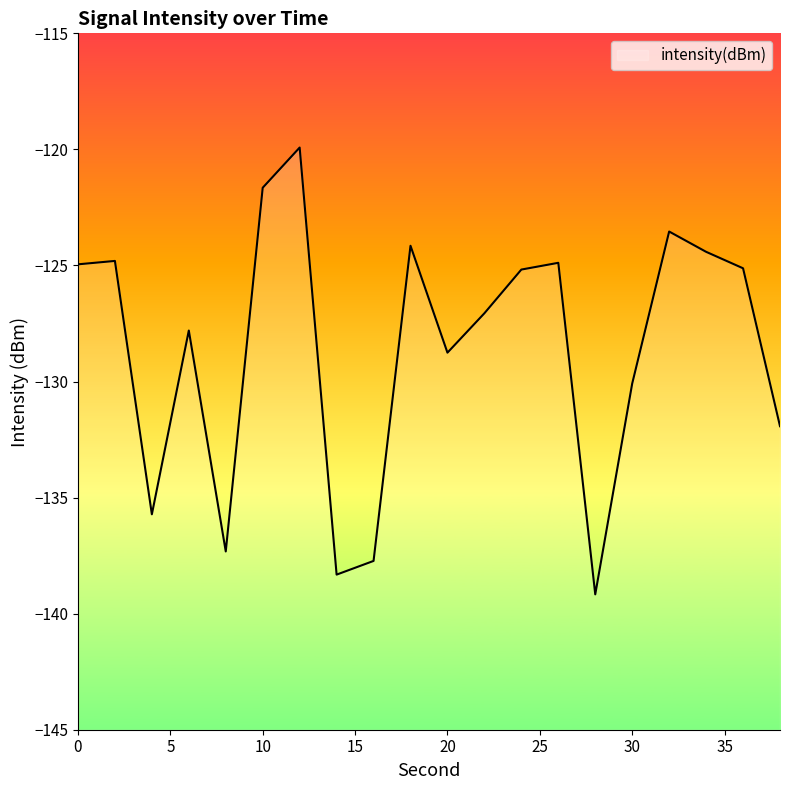

What is the difference between the maximum and minimum values?

19.2